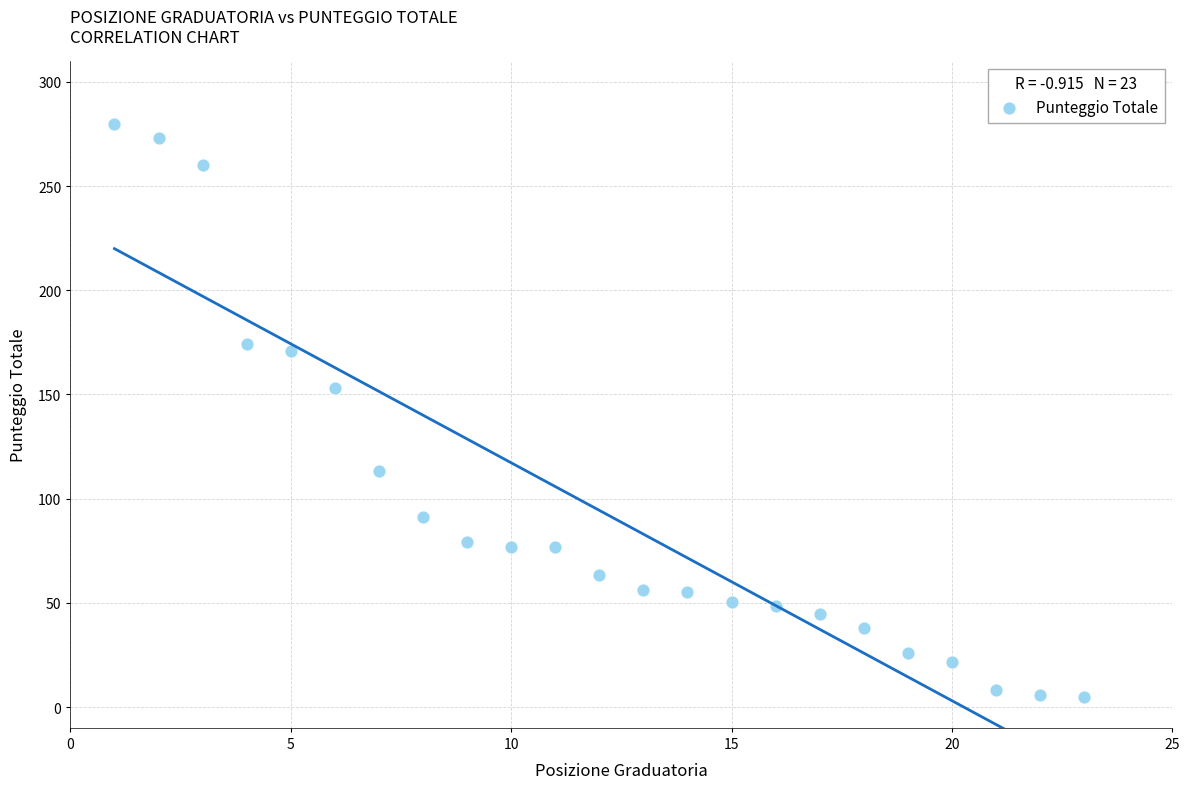

What is the range of X values (max minus min)?

22.0